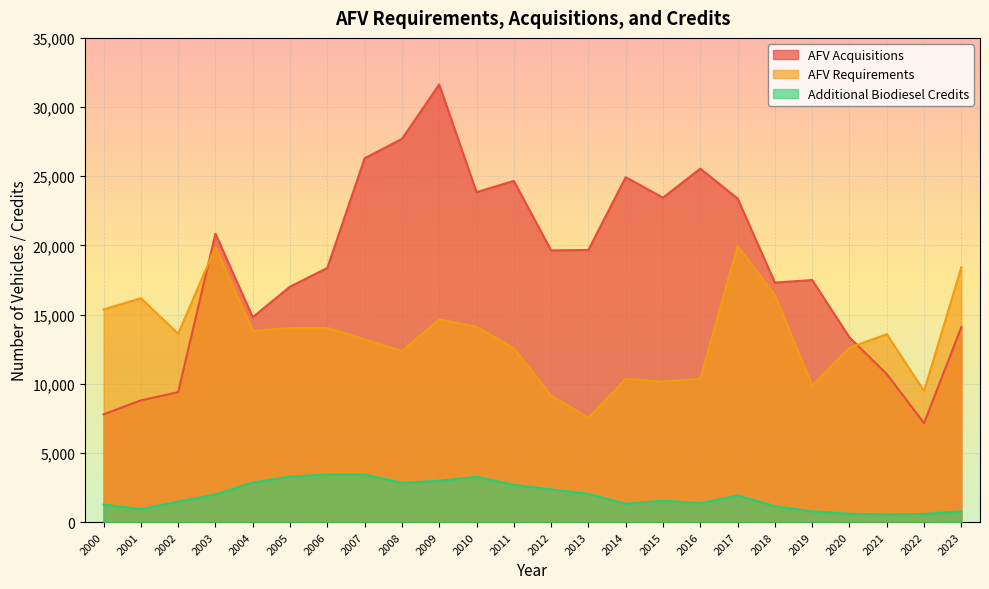

Which category has the highest value in the AFV Requirements series?

2017